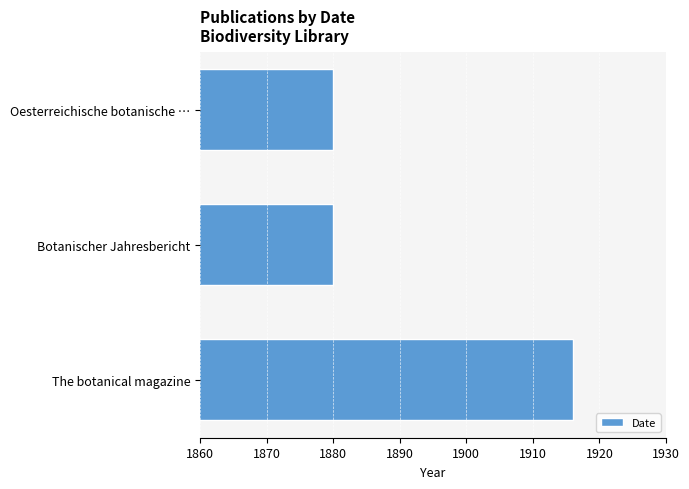

Reading bottom to top, extract all data points from this chart.

1916	1880	1880